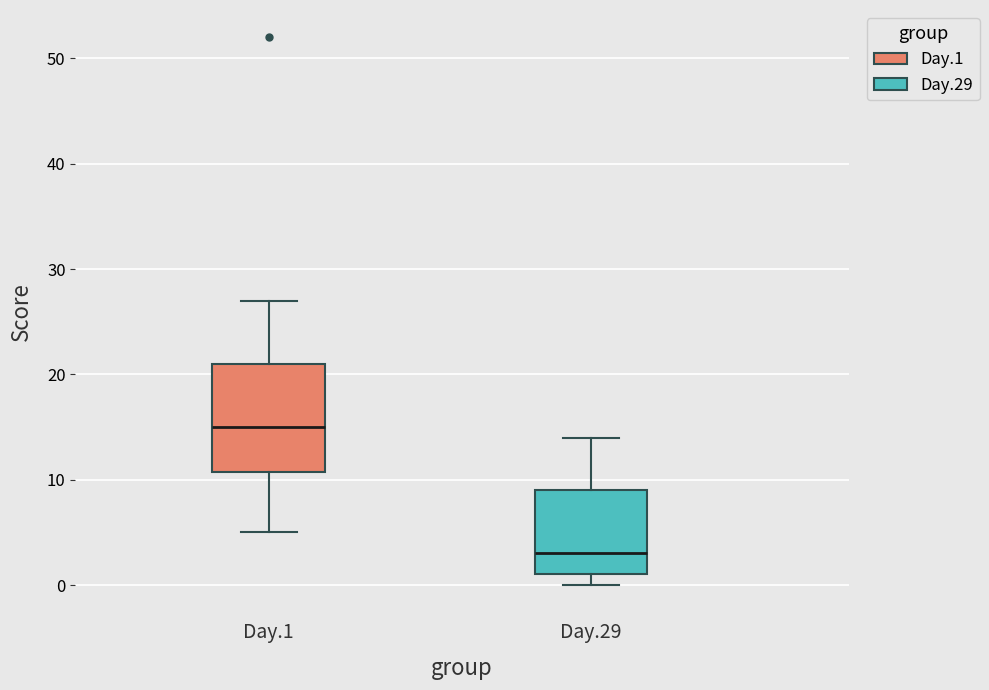

Which box is the tallest, from its lower edge to its upper edge?

Day.1